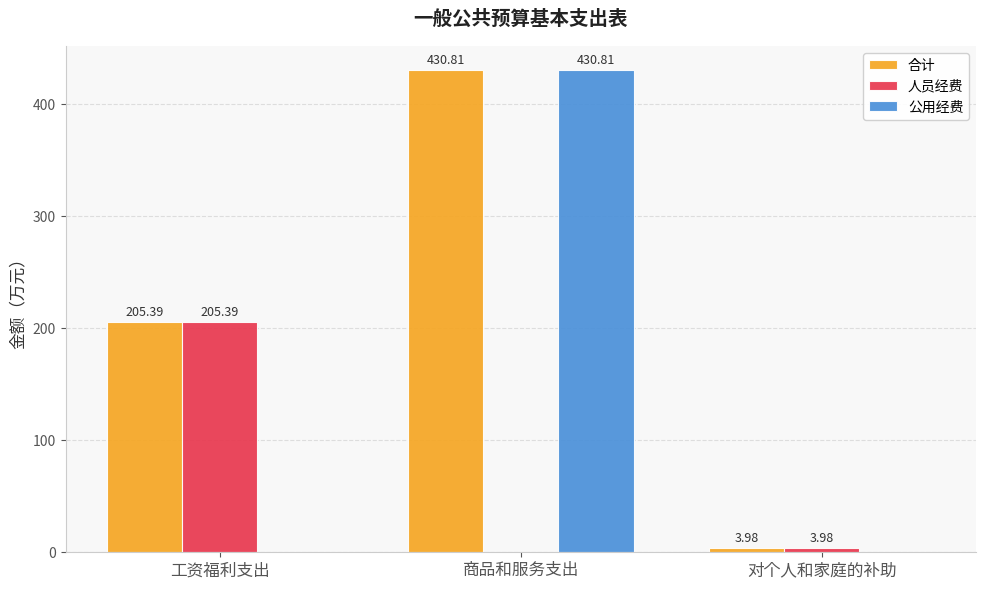

Reading left to right, what are all the values shown in this chart?

合计: 工资福利支出=205.4	商品和服务支出=430.8	对个人和家庭的补助=4.0
人员经费: 工资福利支出=205.4	商品和服务支出=0.0	对个人和家庭的补助=4.0
公用经费: 工资福利支出=0.0	商品和服务支出=430.8	对个人和家庭的补助=0.0